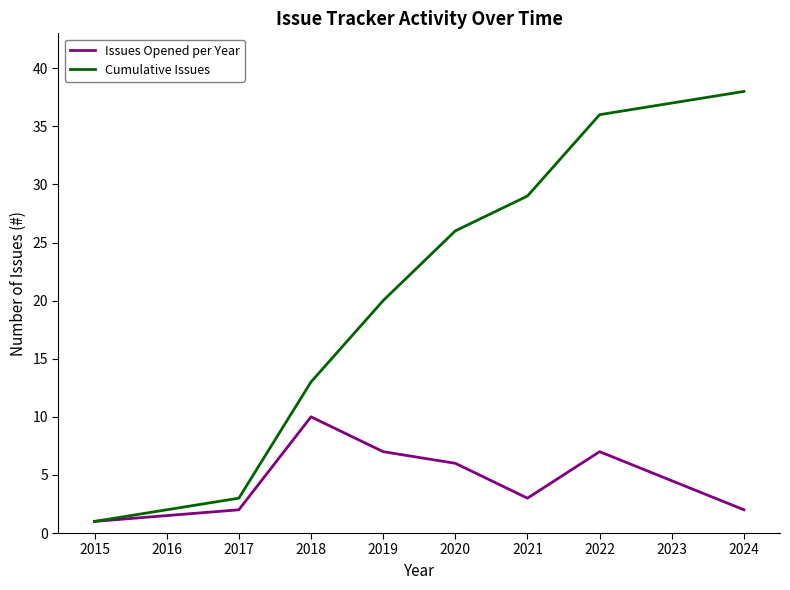

How many lines are shown in the chart?

2